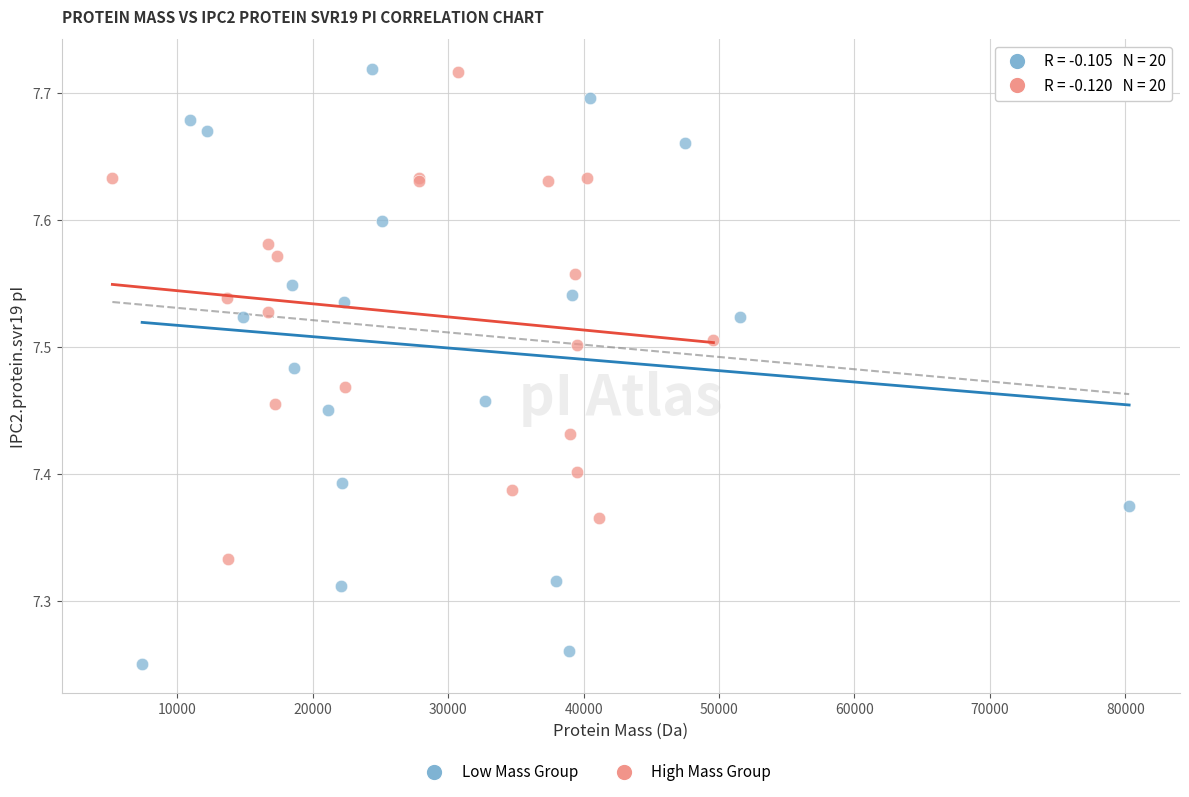

Which series has the largest Y range (max minus min)?

Low Mass Group